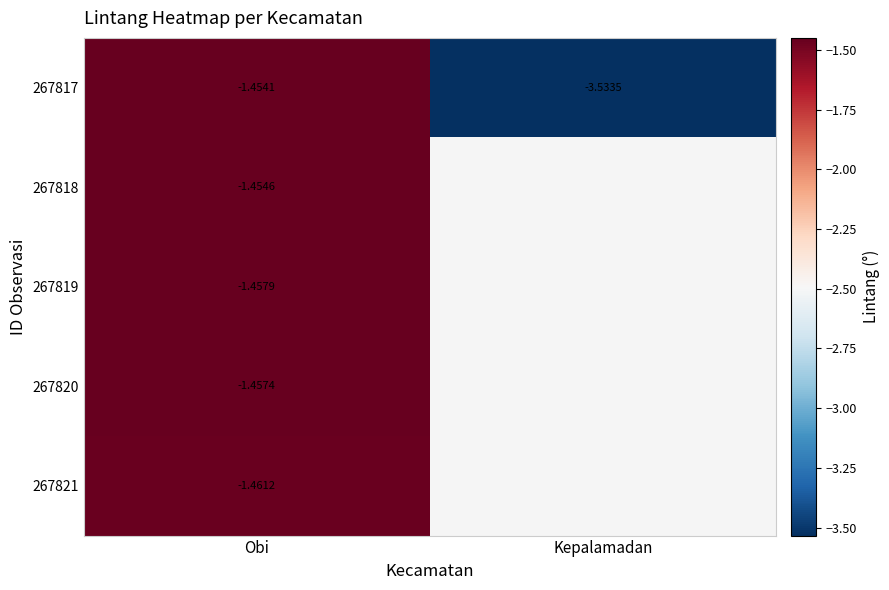

Where is 267817 nearest to the value -2?

Obi